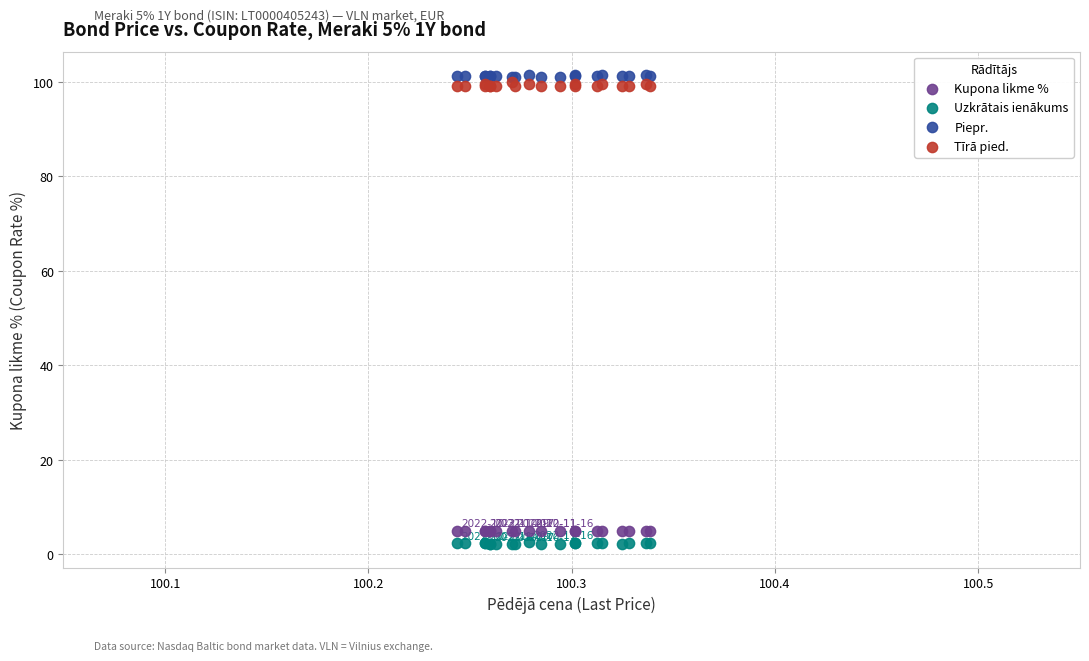

What are all the series names shown in the legend?

Kupona likme %, Uzkrātais ienākums, Piepr., Tīrā pied.